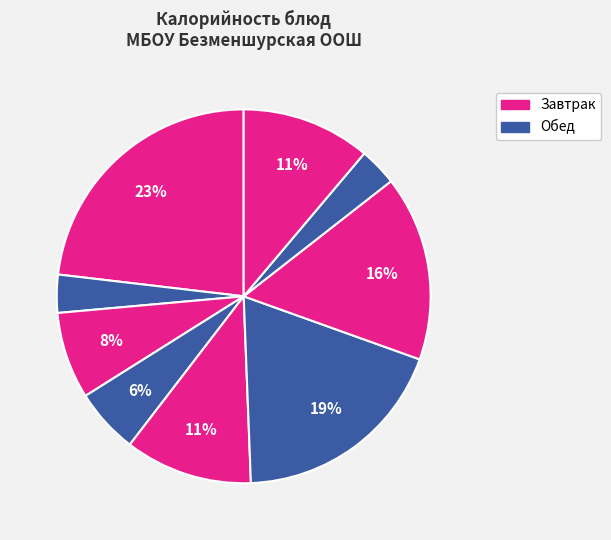

Count the number of slices in the pie.

9